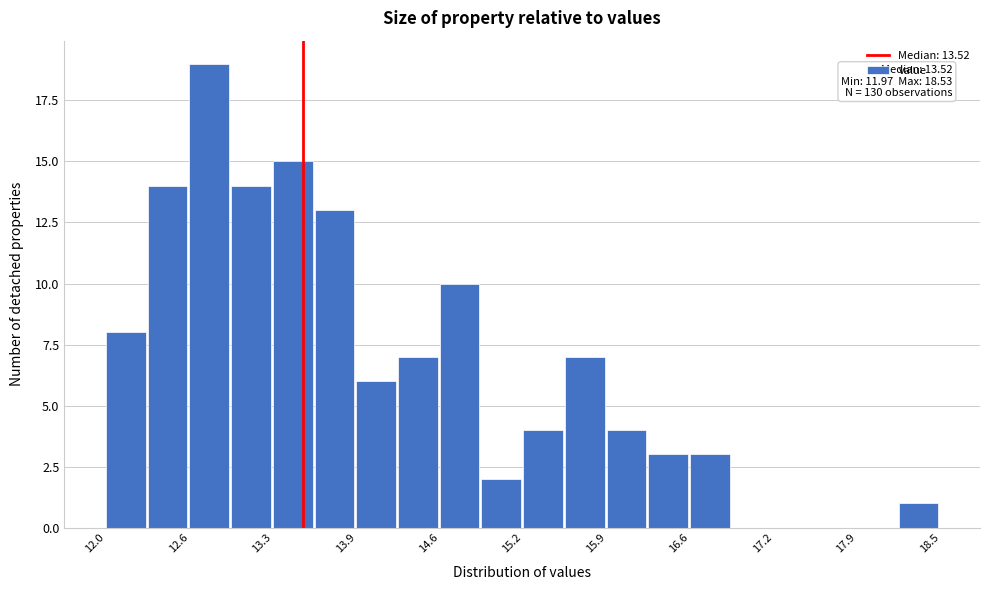

Around what value on the x-axis is the tallest bar? Give the approximate position of its centre, as read against the axis.

12.8